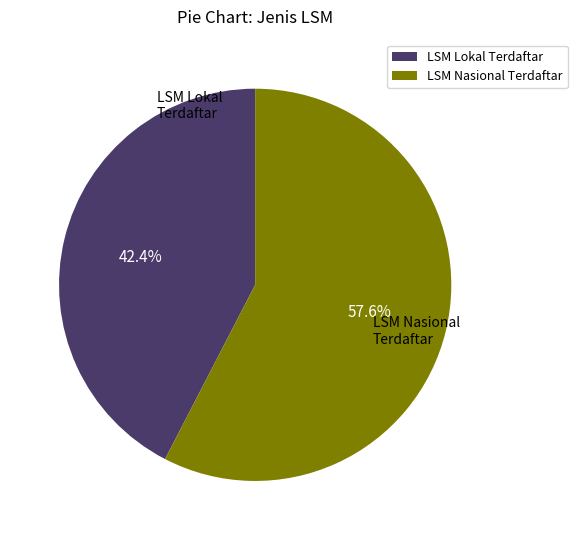

To the nearest percent, what percentage of the pie is LSM Lokal Terdaftar?

42%